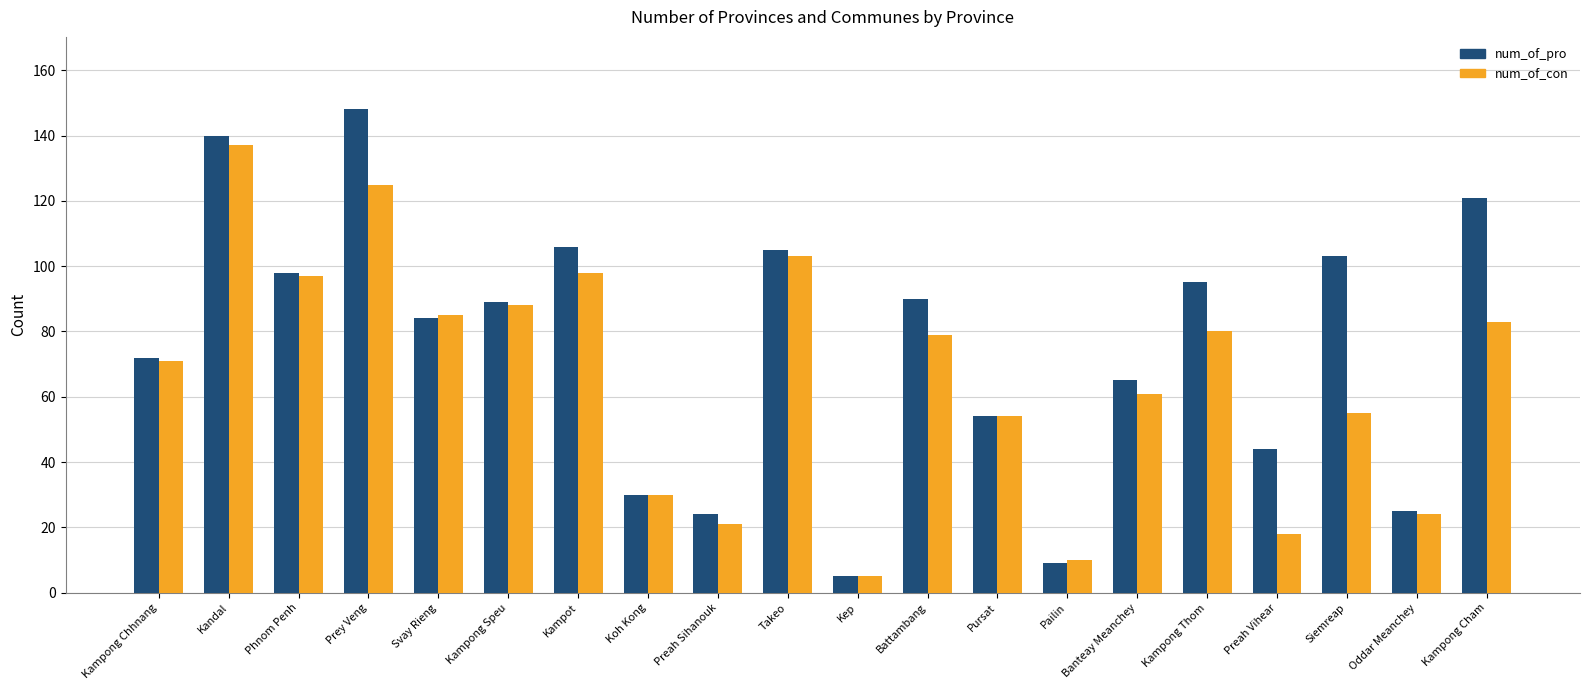

Between Kampot and Preah Vihear, which series saw the biggest shift?

num_of_con